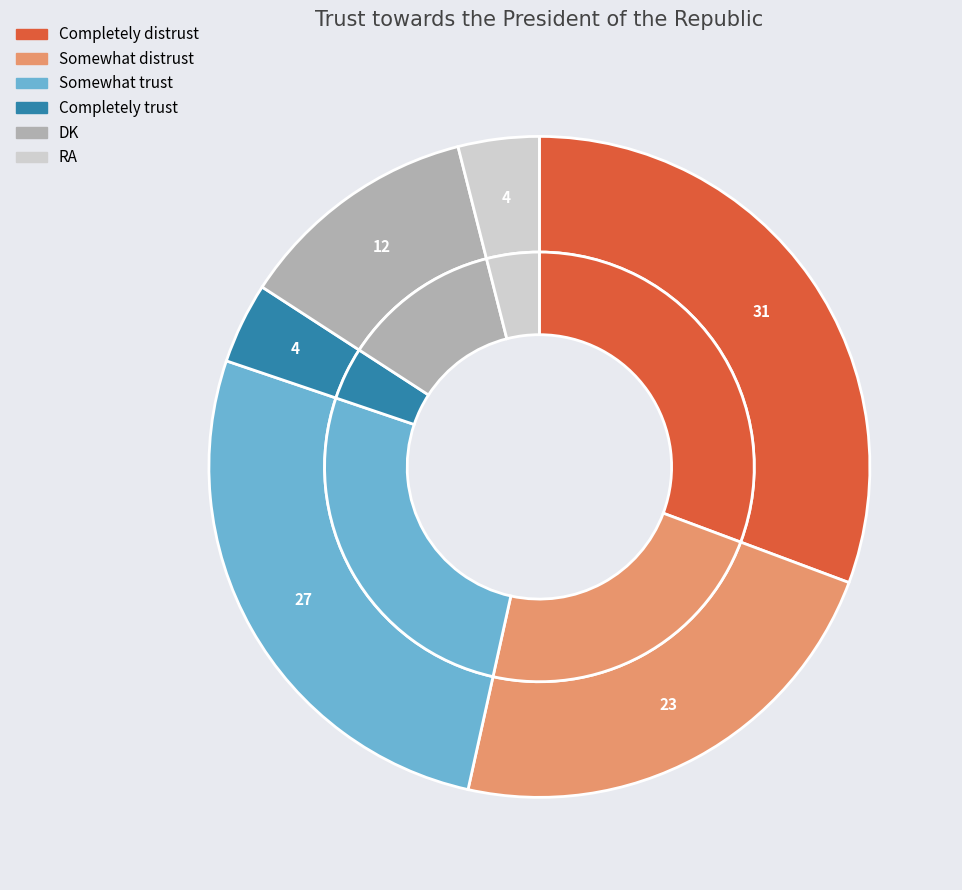

Rank the categories by value from highest to lowest.

Completely distrust, Somewhat trust, Somewhat distrust, DK, Completely trust, RA